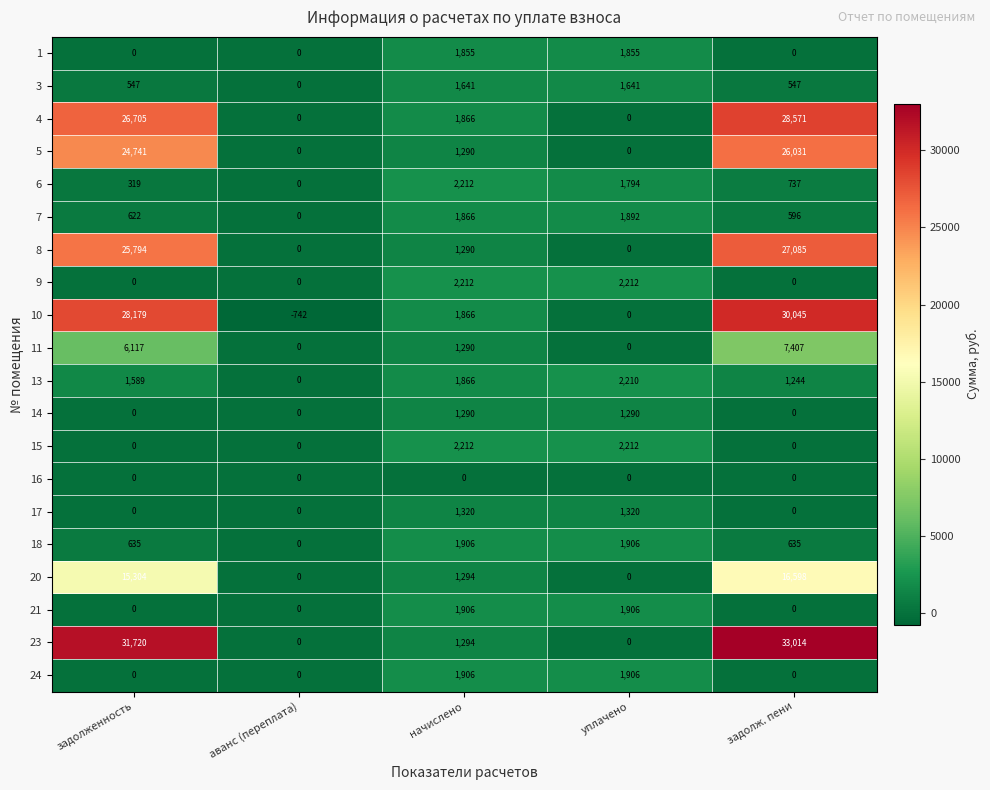

Which series has the largest total across all categories?

23